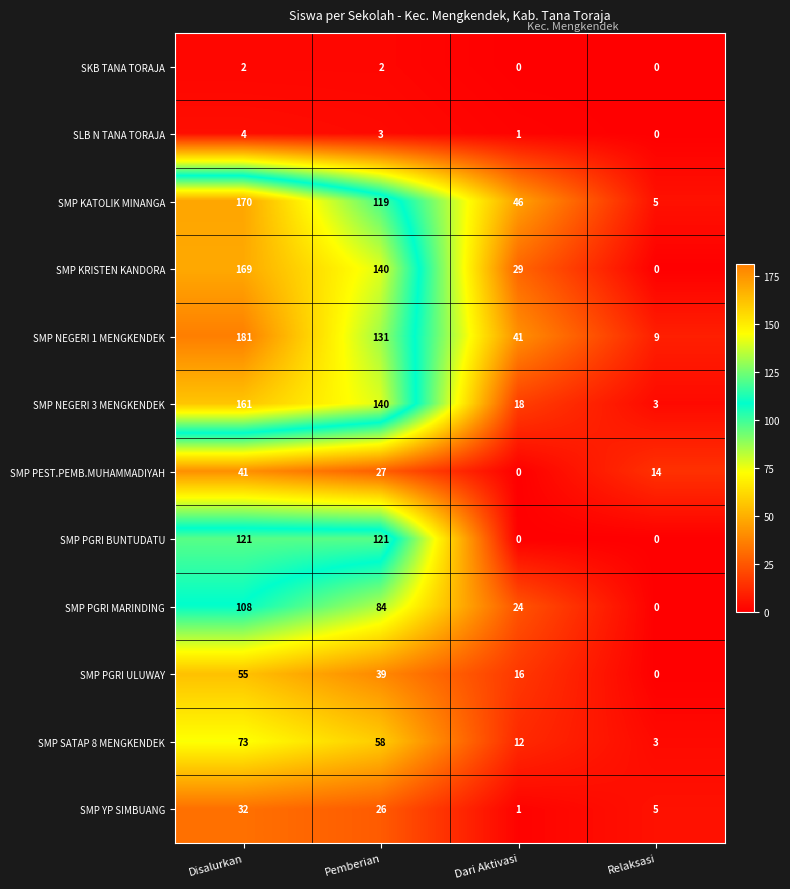

Which series changed the most between Pemberian and Dari Aktivasi?

SMP NEGERI 3 MENGKENDEK